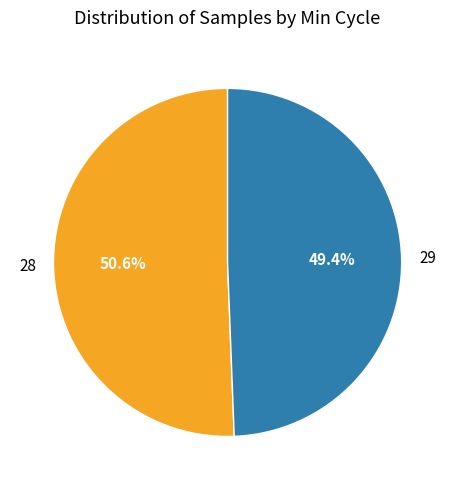

Which category has the smallest portion of the pie?

29